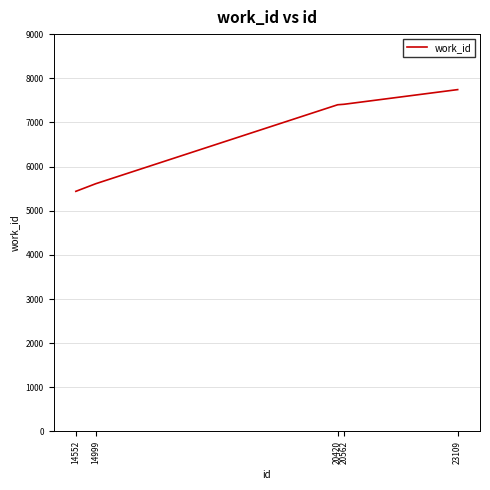

Approximately how many times larger is the value at 20420 compared to 14999?

1.3